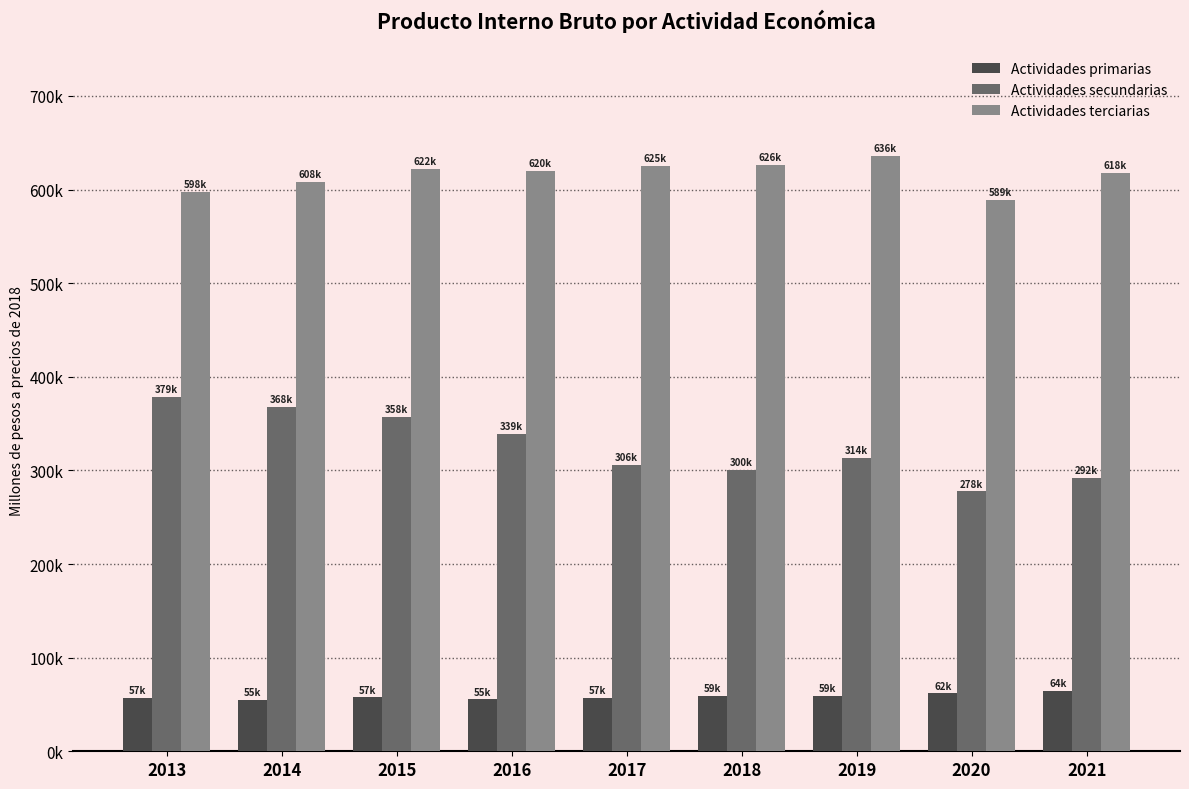

List the labels in order of Actividades primarias value, largest first.

2021, 2020, 2019, 2018, 2015, 2013, 2017, 2016, 2014